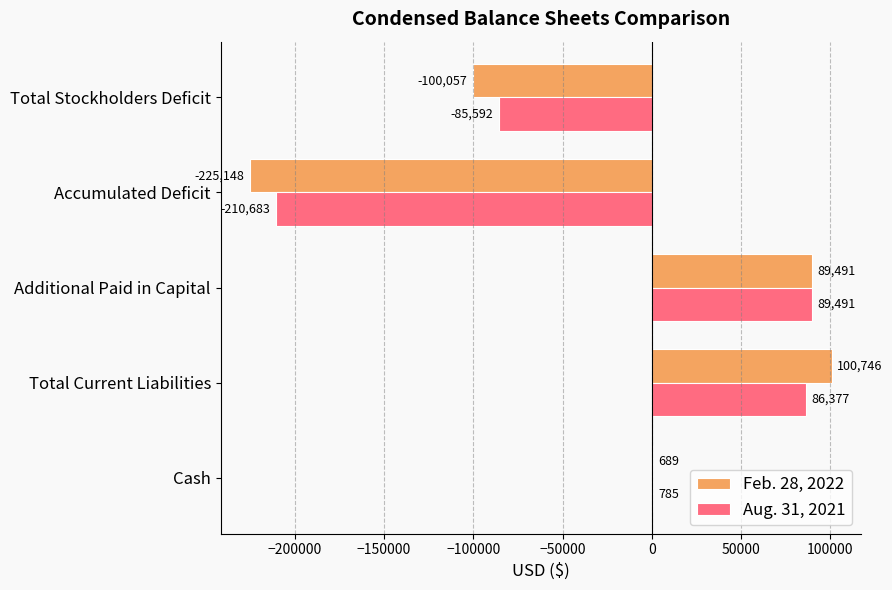

Is it true that Aug. 31, 2021 equals -210683 at Accumulated Deficit?

True